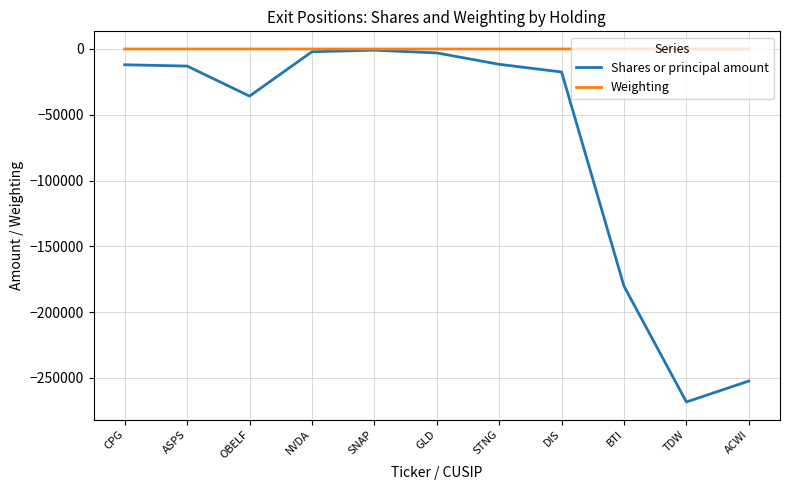

At which label is Shares or principal amount closest to -134634?

BTI